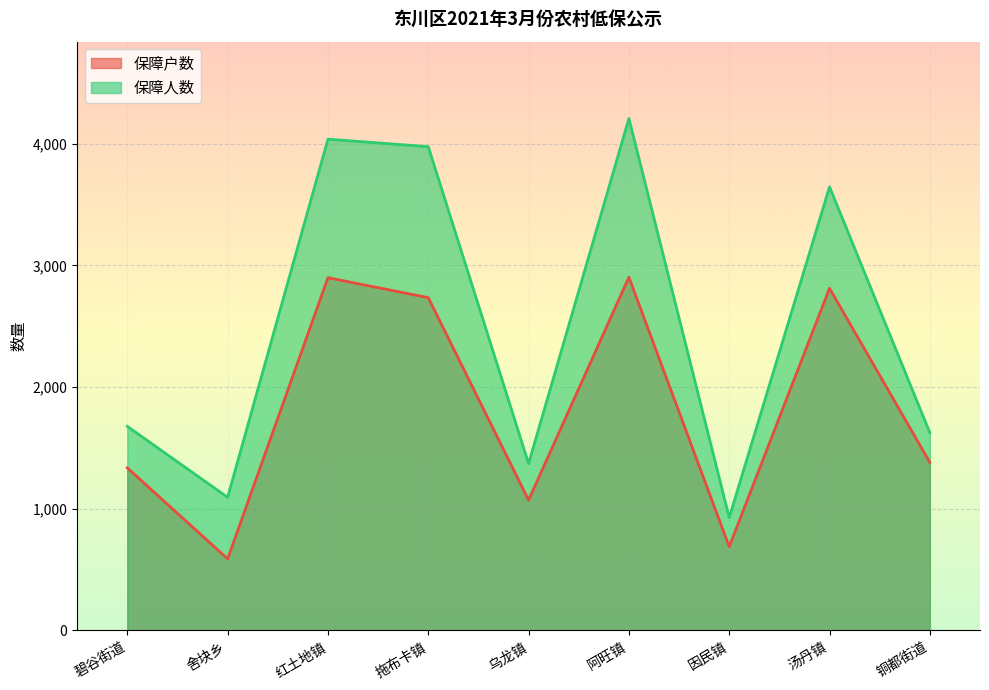

What is the value of the 保障户数 point at the 7th from the left?

688